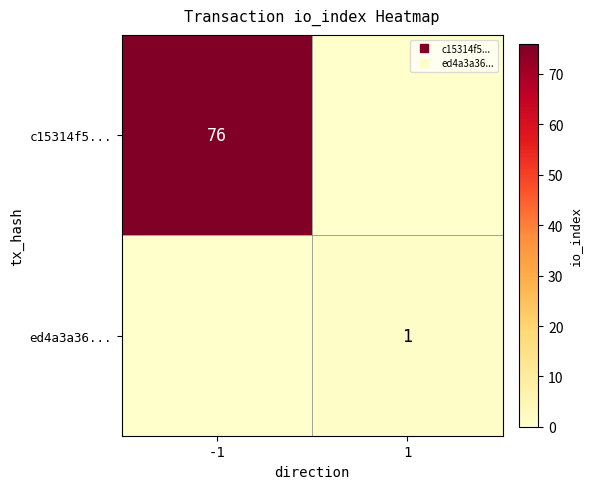

At which category is the sum across all series the highest?

-1